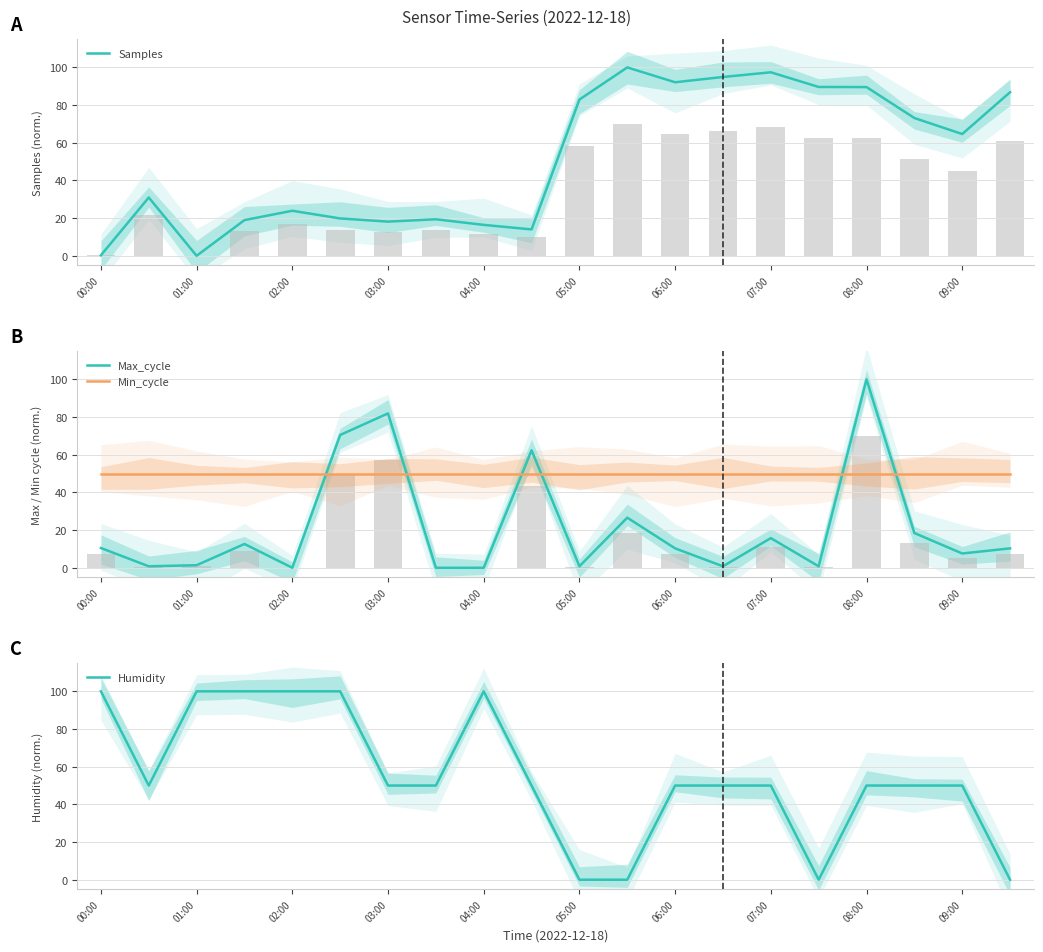

Is it true that Humidity equals 73.5 at 03:00?

False